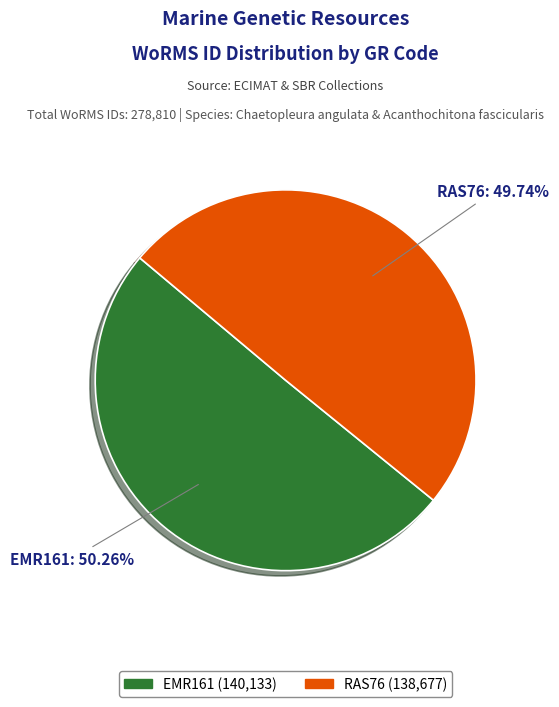

Combined, what portion of the pie is RAS76 and EMR161?

100.0%